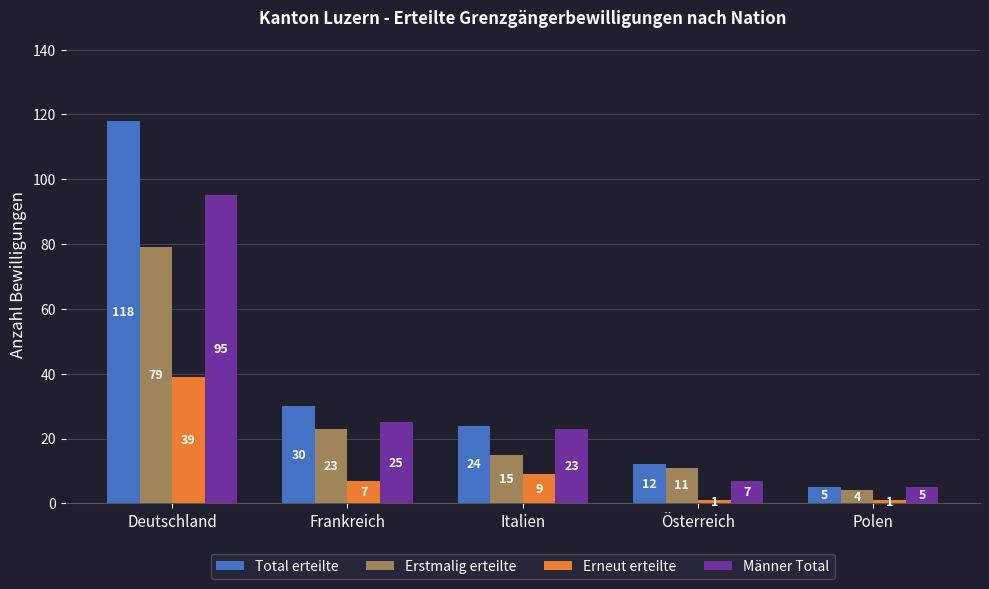

How many bars are there in each group?

4